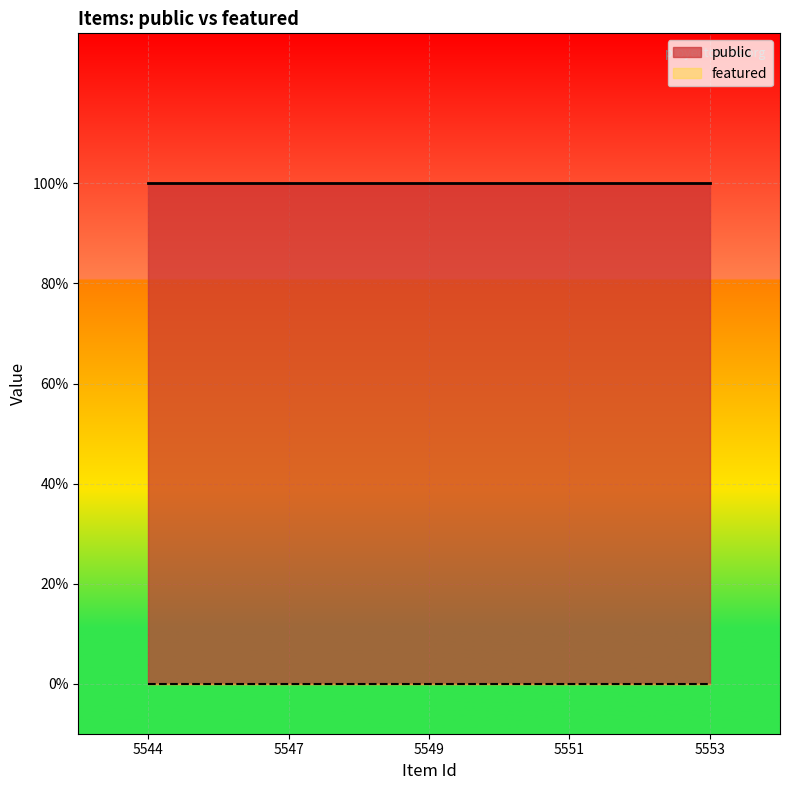

At which label is featured closest to 0?

5544